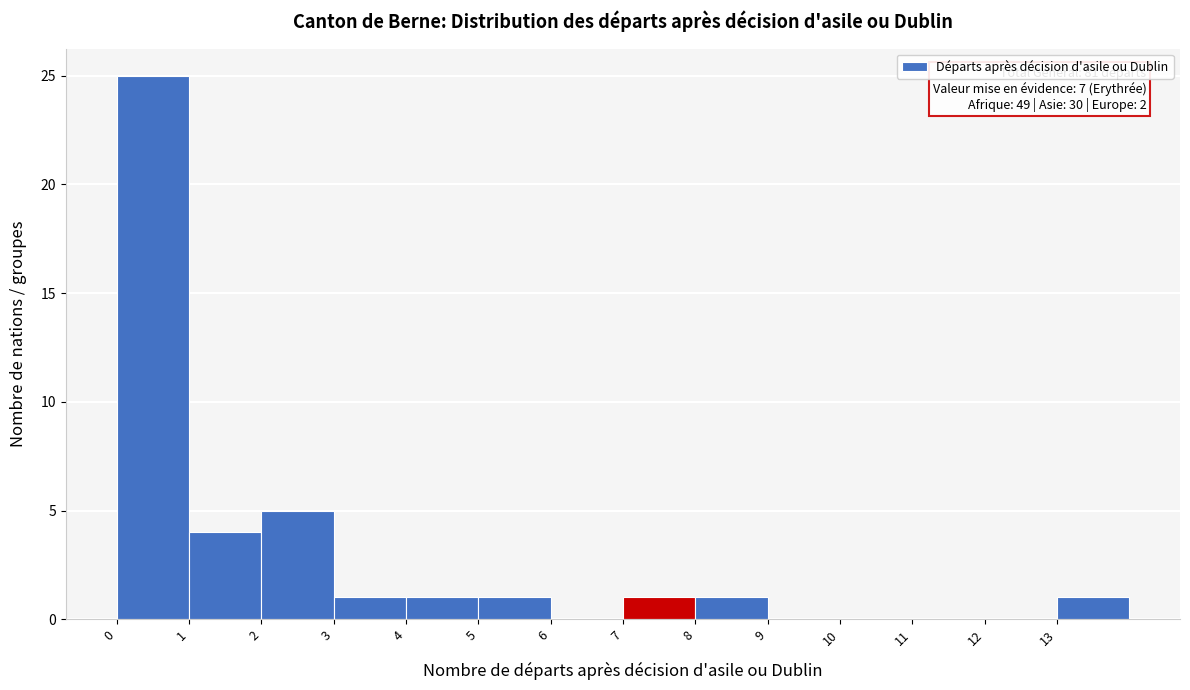

Which range on the x-axis has the tallest bar?

0 to 1